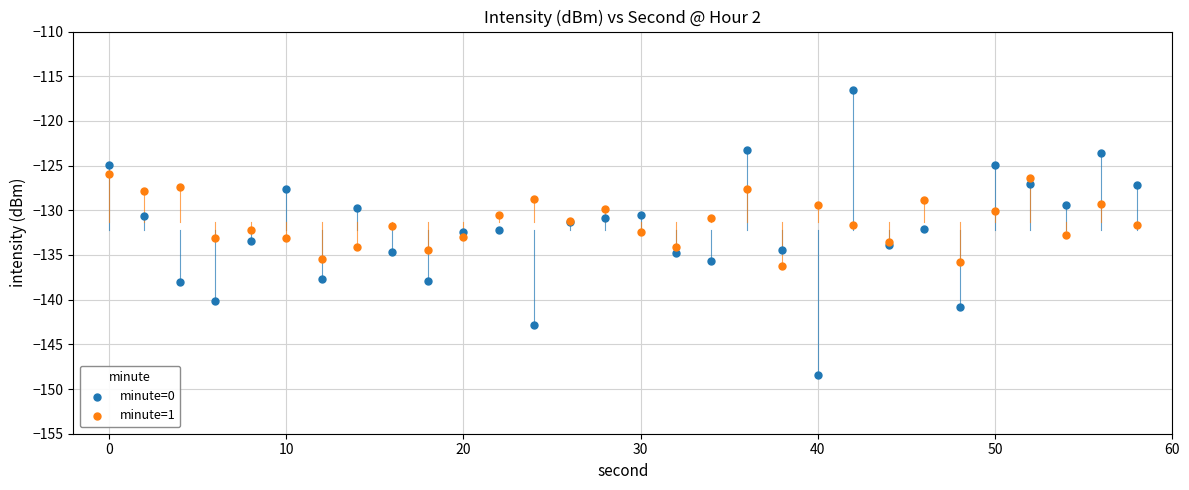

Which series has the largest Y range (max minus min)?

minute=0